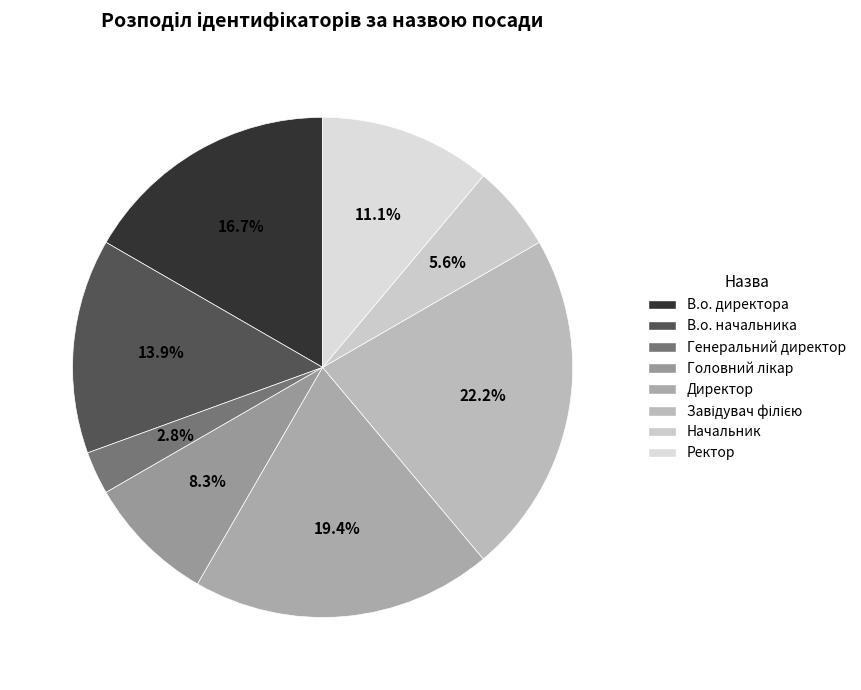

How many slices are in this pie chart?

8